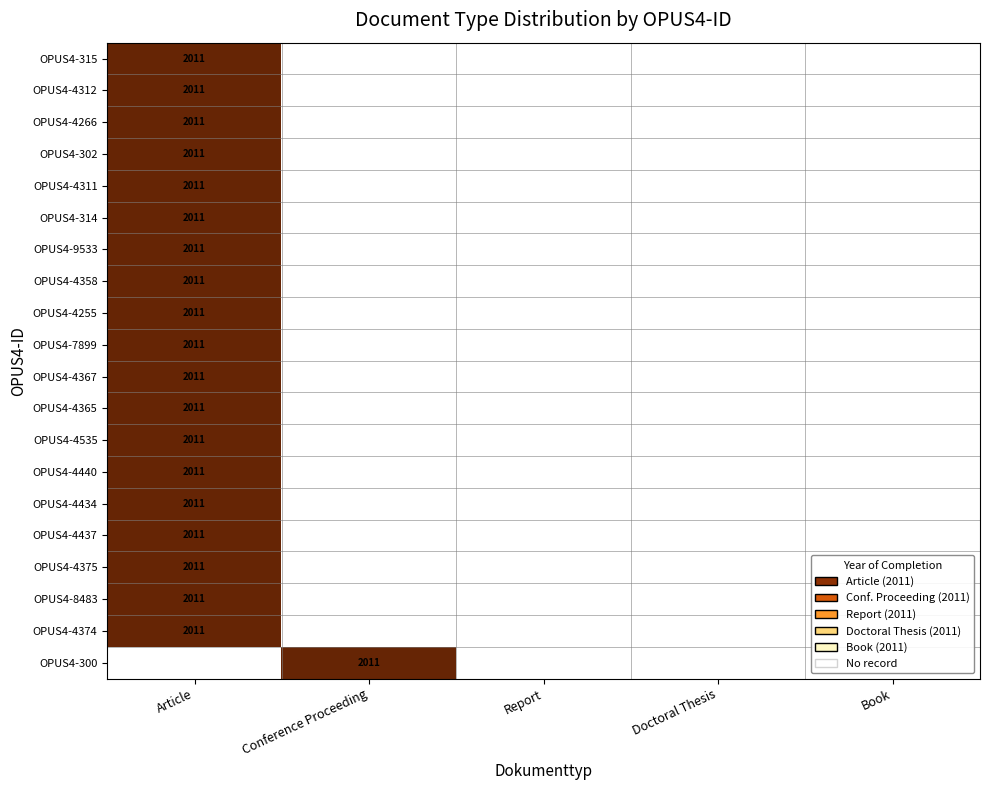

Which category has the highest value across all series?

Article